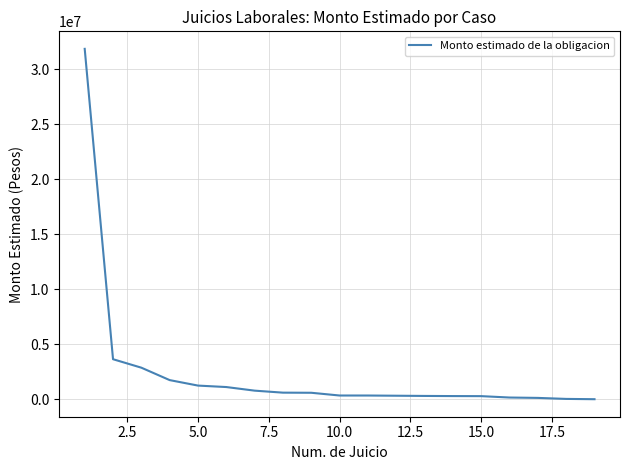

How many values are below 351120?

9